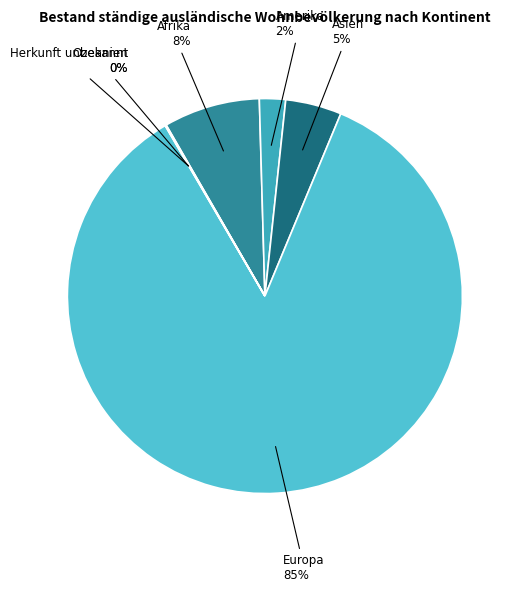

Which has a higher value, Asien or Amerika?

Asien